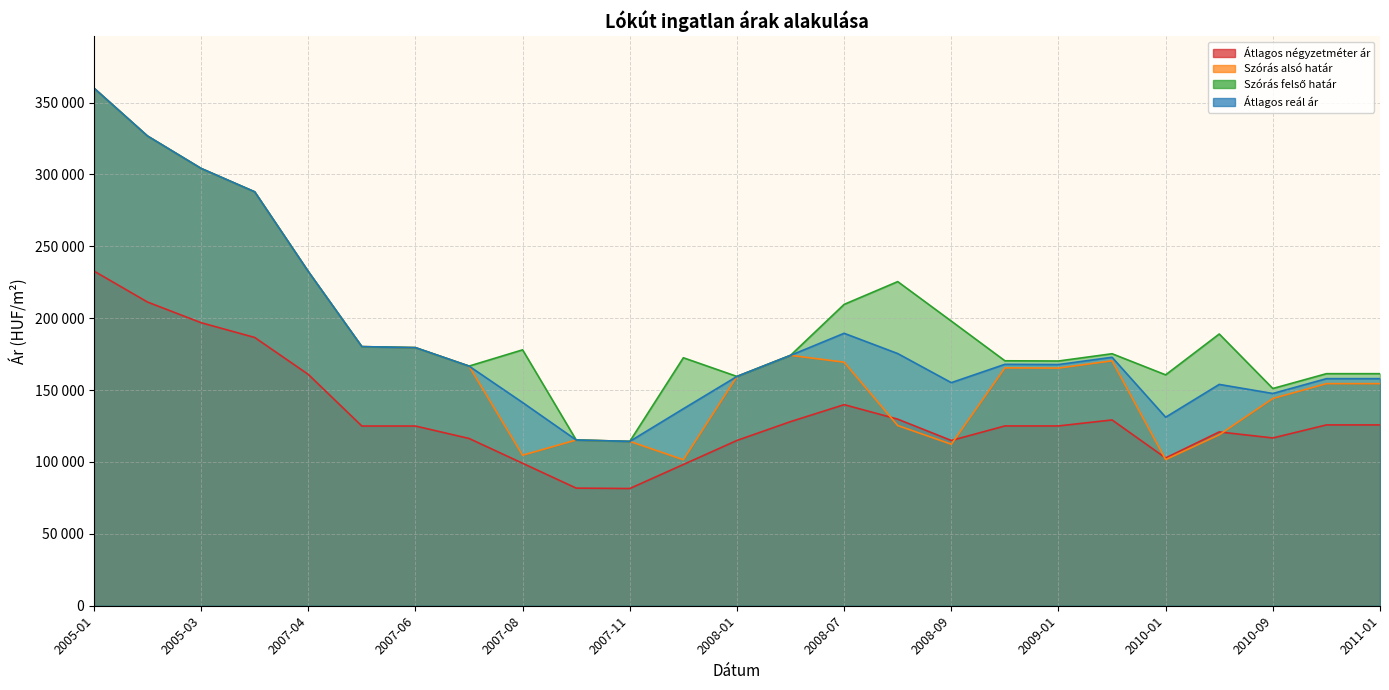

Between 2010-01 and 2005-04, which is larger?

2005-04